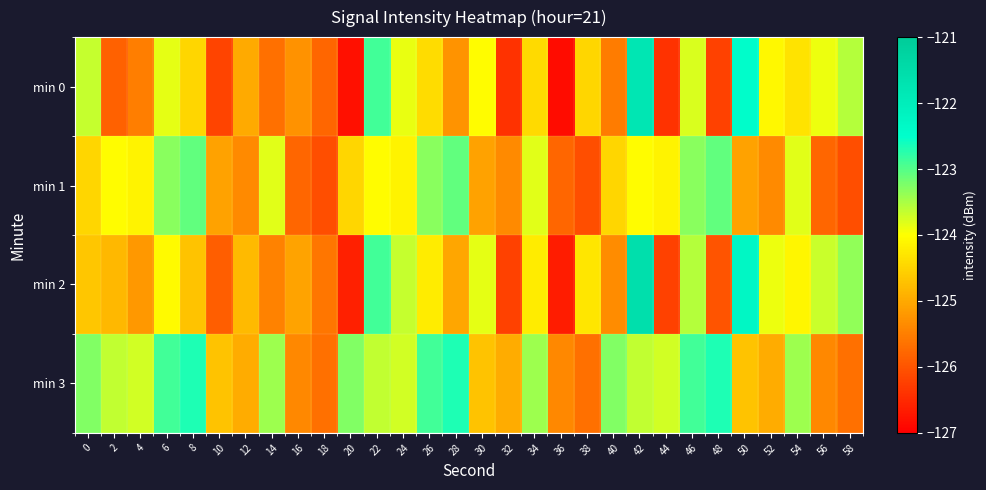

Which label corresponds to the smallest value in the chart?

36